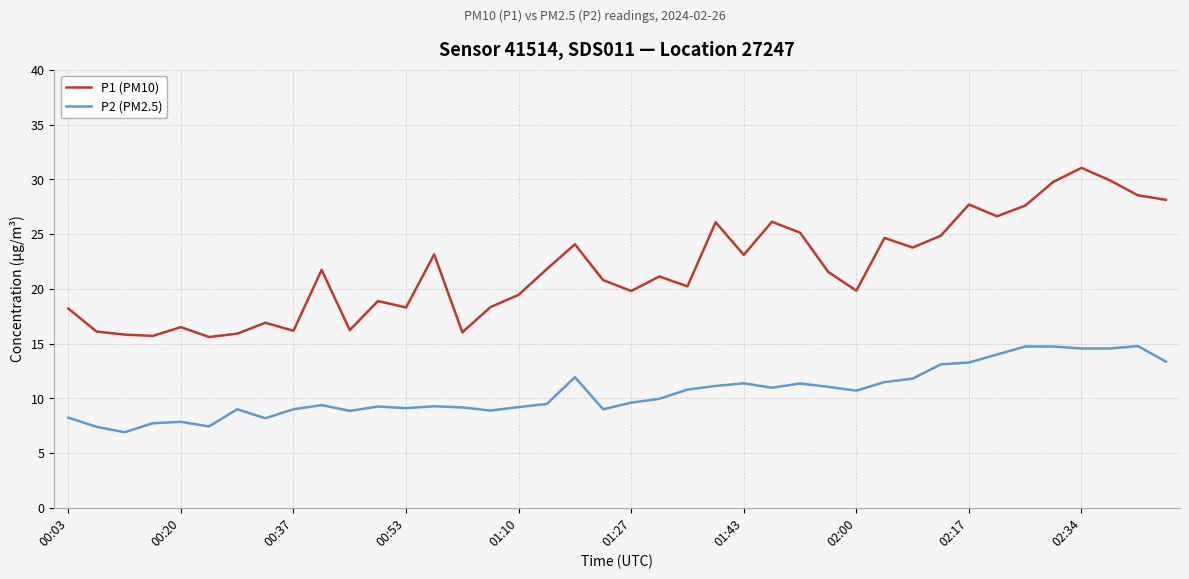

What is the average value of the P1 (PM10) series?

21.8